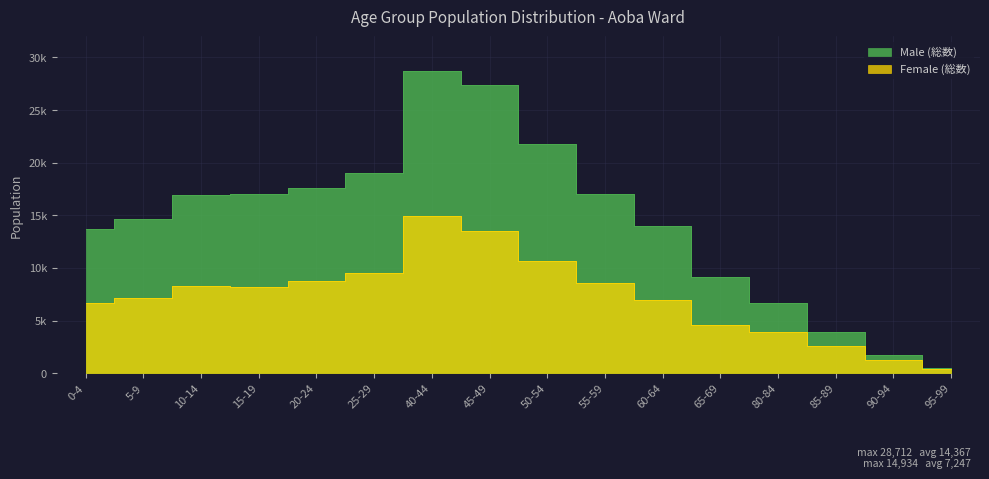

True or false: Male (総数) has more than 2 points higher than both neighbors.

False